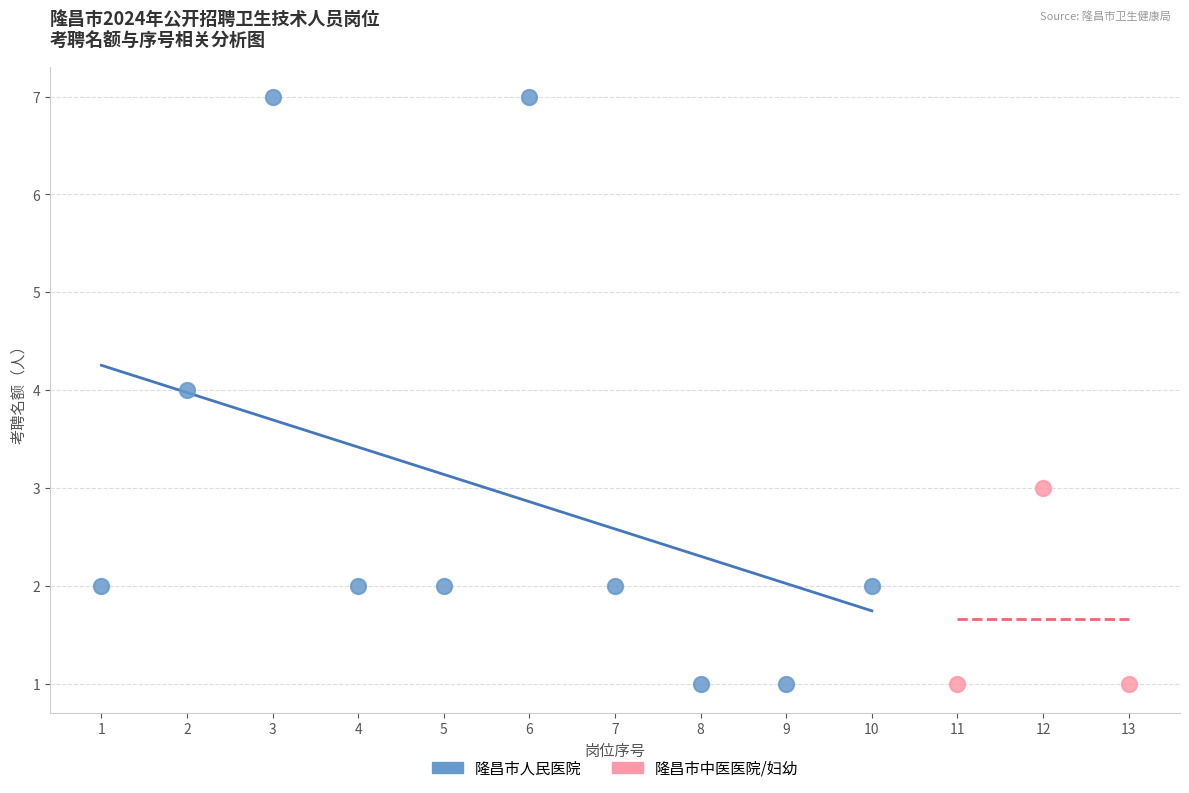

Which series has the largest Y range (max minus min)?

隆昌市人民医院